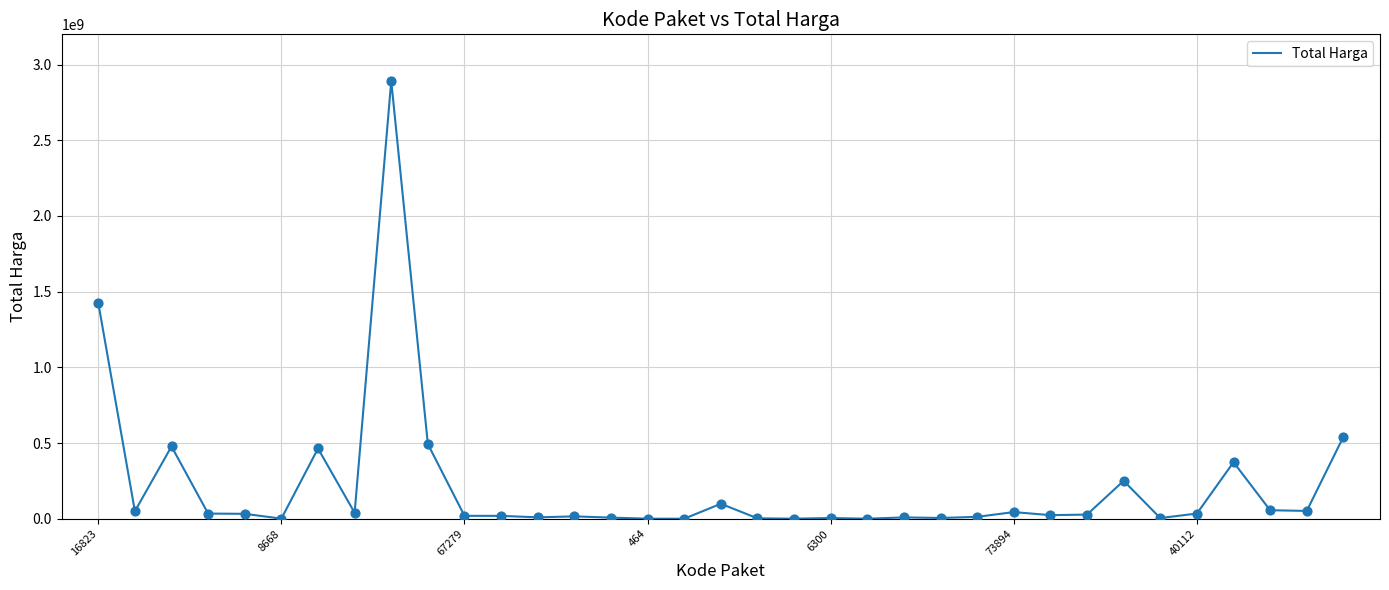

What is the greatest value displayed?

2892122000